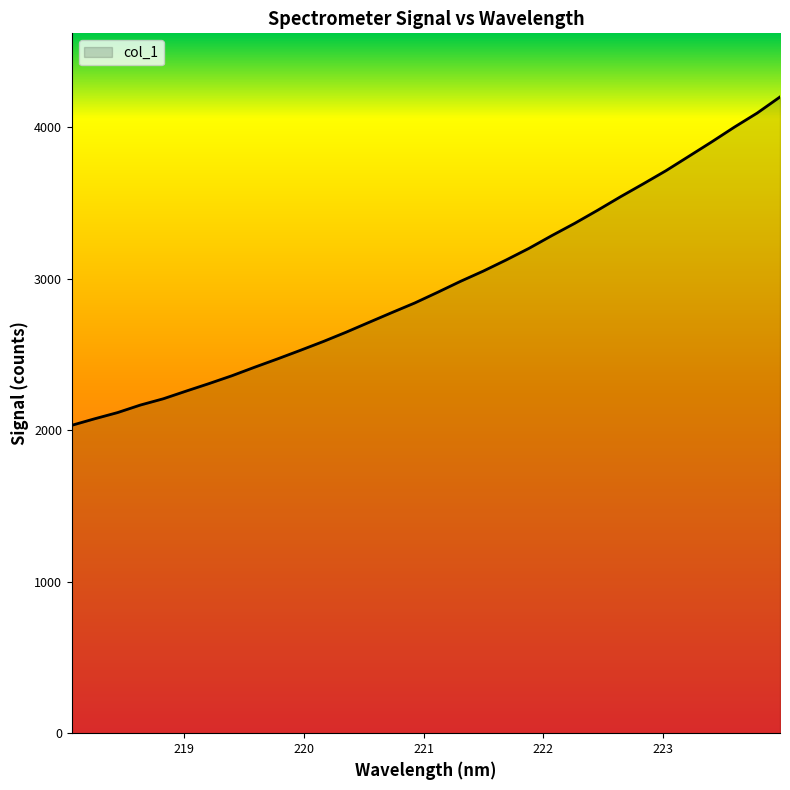

What is the greatest value displayed?

4198.0